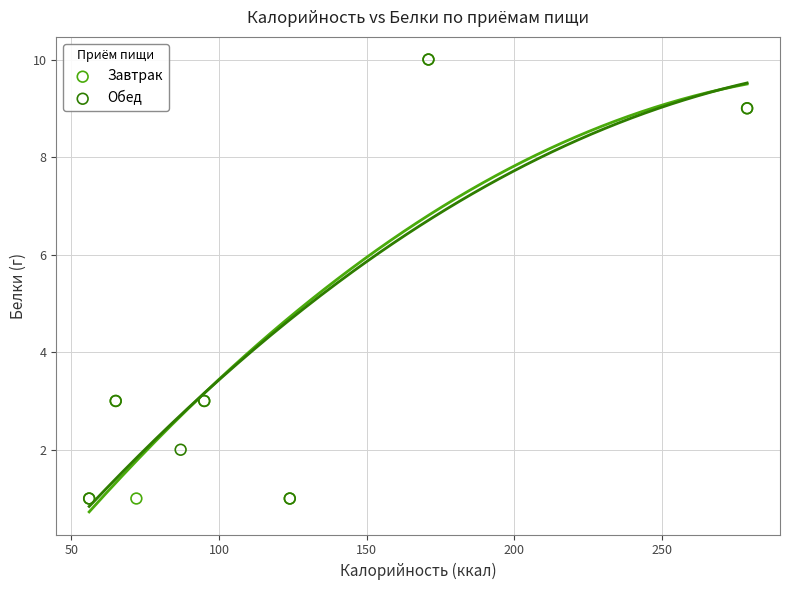

What are all the series names shown in the legend?

Завтрак, Обед